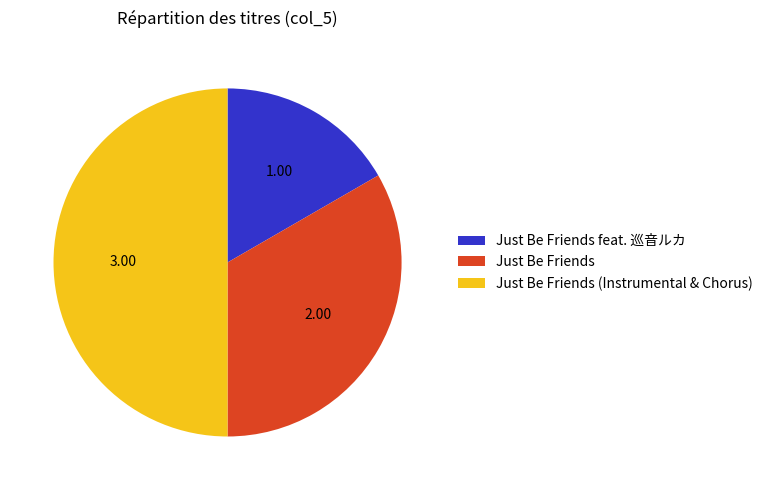

Does Just Be Friends account for over 50% of the chart?

No